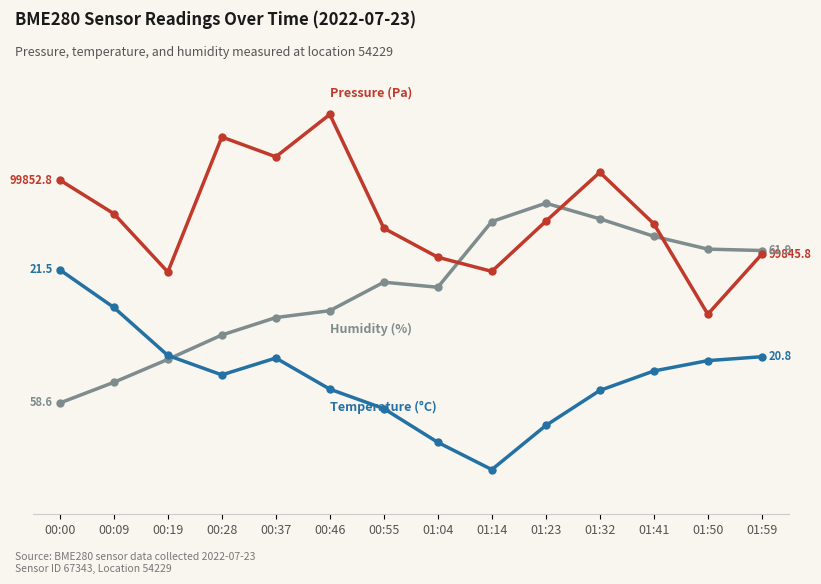

Reading left to right, transcribe all the data shown in this chart.

Pressure (Pa): 85.2	77.6	64.5	94.9	90.4	100.0	74.4	67.8	64.6	75.9	87.0	75.4	55.0	68.5
Humidity (%): 35.0	39.7	44.8	50.3	54.2	55.8	62.2	61.1	75.9	80.0	76.5	72.6	69.7	69.3
Temperature (°C): 65.0	56.5	45.7	41.3	45.1	38.1	33.7	26.1	20.0	29.9	37.8	42.2	44.5	45.4